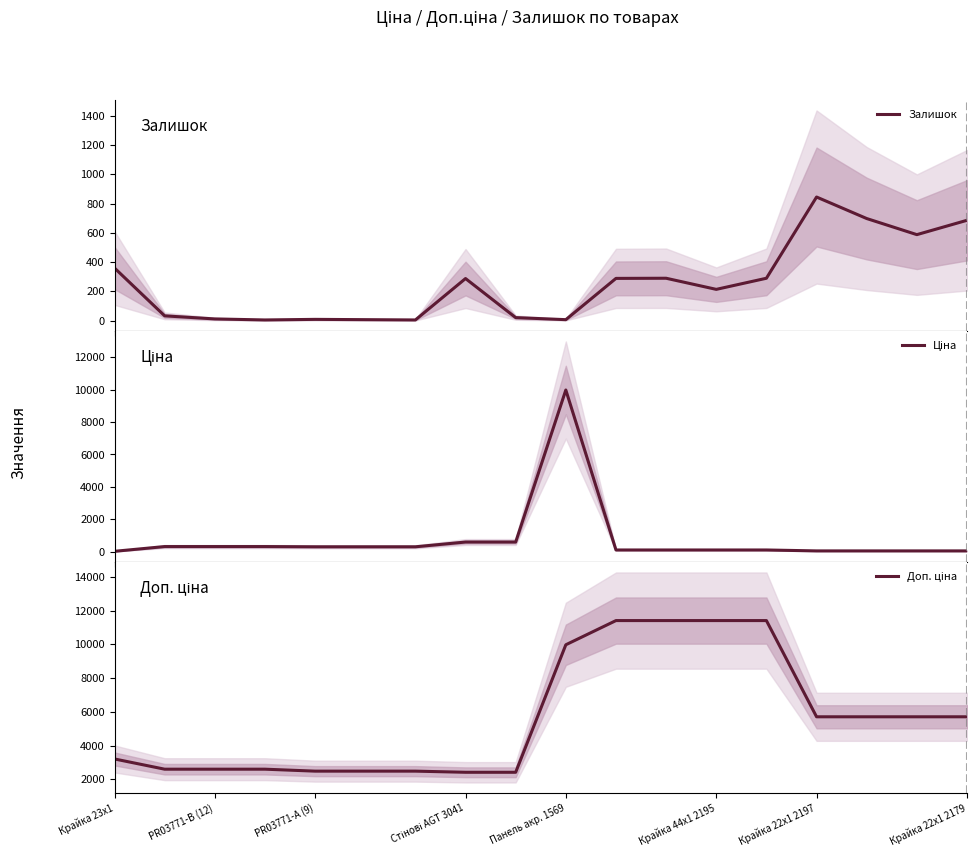

True or false: Доп. ціна and Ціна cross at least once.

False